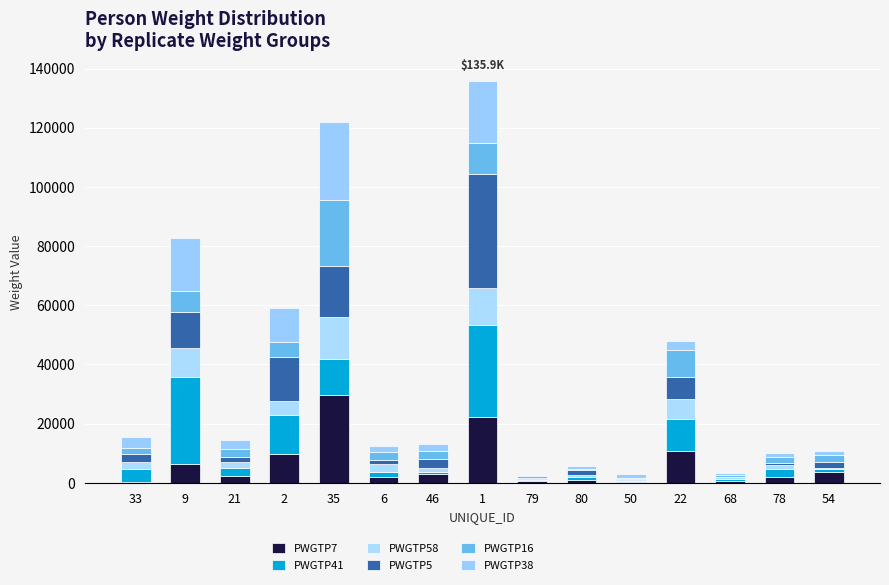

Are the bars horizontal?

No